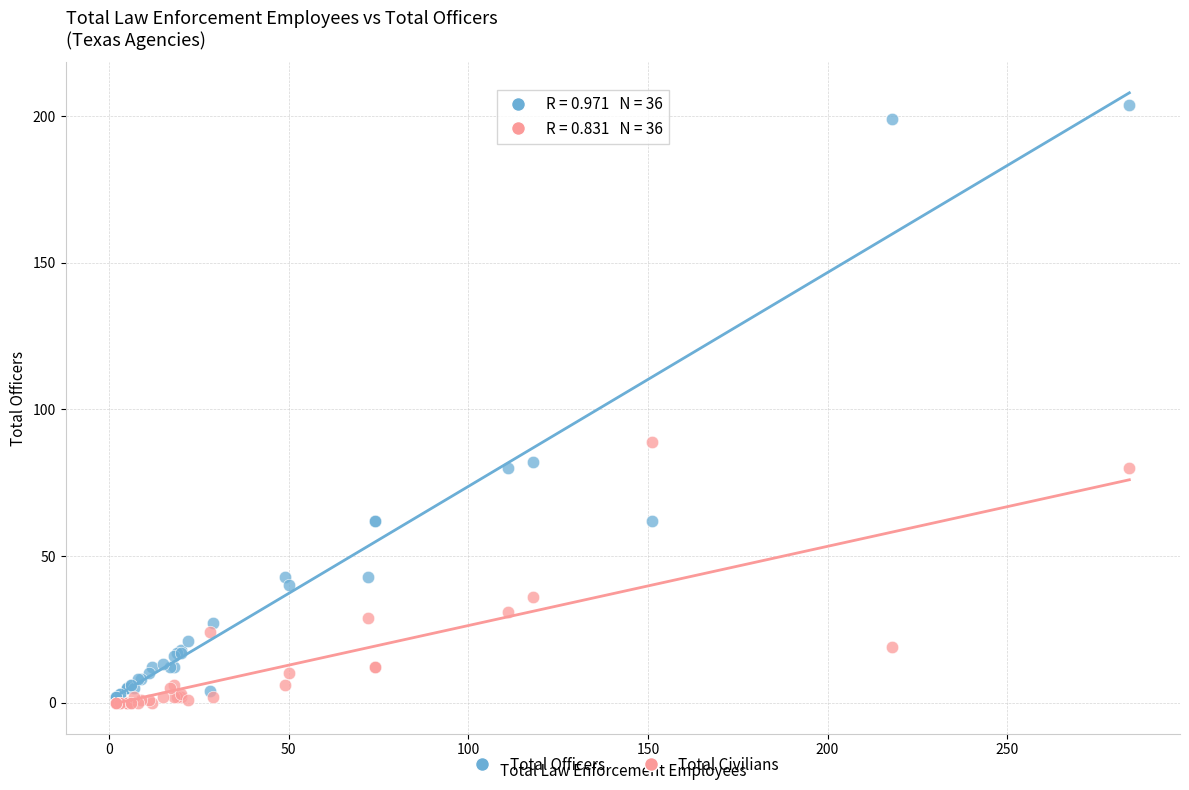

Which series has the widest spread of Y values?

Total Officers